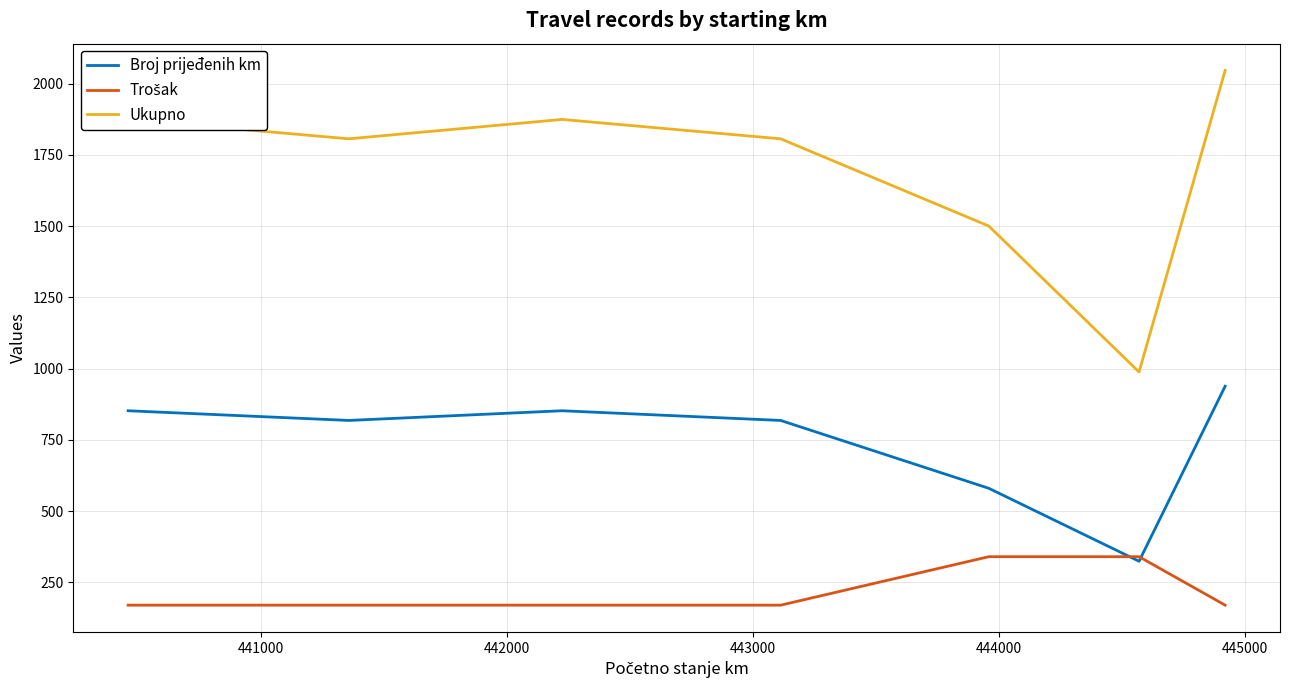

Does the chart have visible grid lines?

Yes